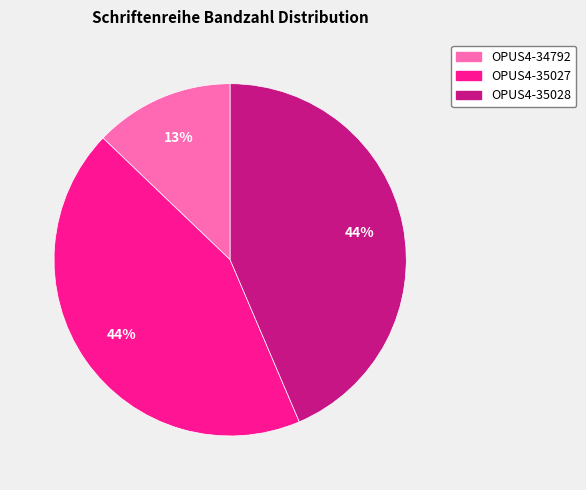

Which slice is the smallest?

OPUS4-34792